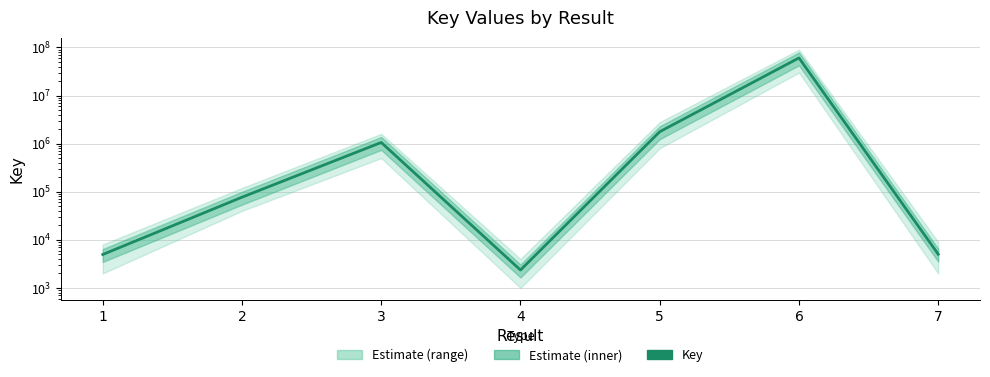

At which label does the data first exceed 76992?

3